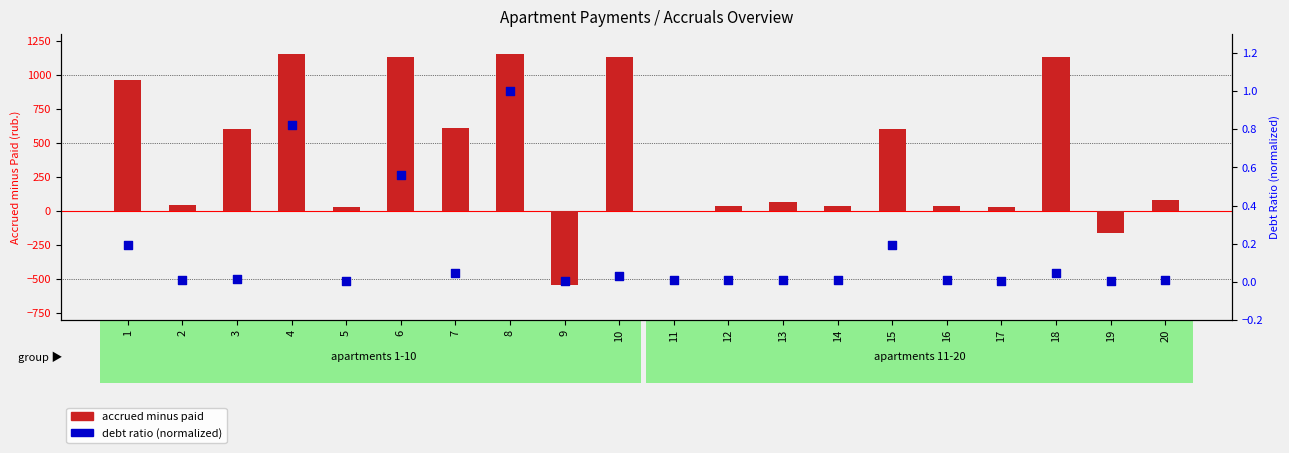

What are all the series names shown in the legend?

accrued minus paid, debt ratio (normalized)